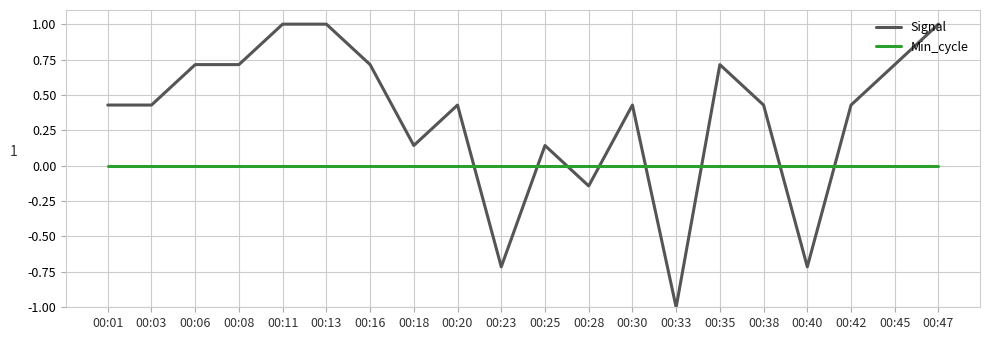

What is the maximum value shown in the chart?

1.0